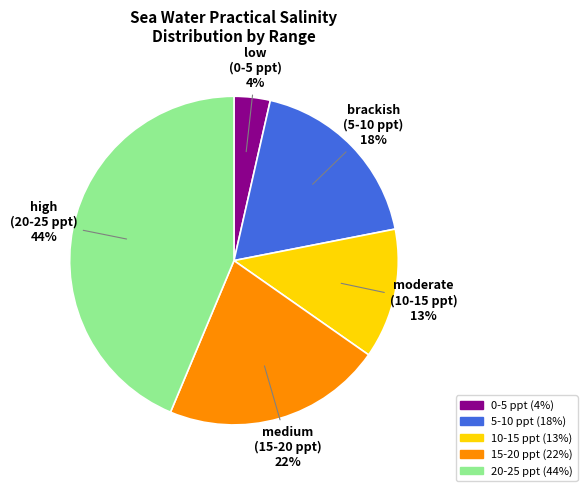

To the nearest percent, what is the average slice percentage?

20%